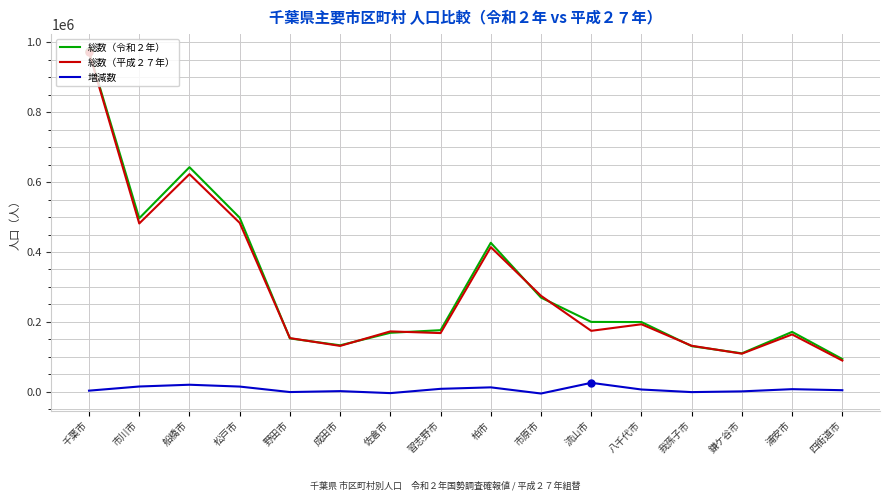

True or false: 総数（令和２年） and 増減数 cross at least once.

False